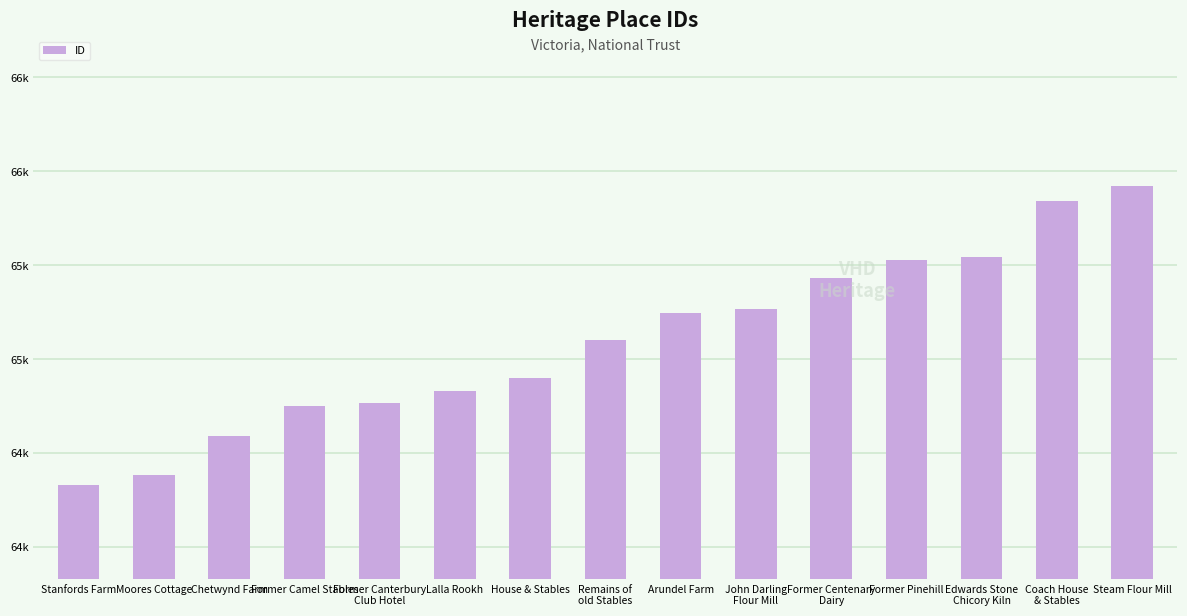

Reading right to left, what are all the values shown in this chart?

65921	65840	65542	65528	65433	65269	65246	65103	64899	64832	64766	64752	64589	64385	64330